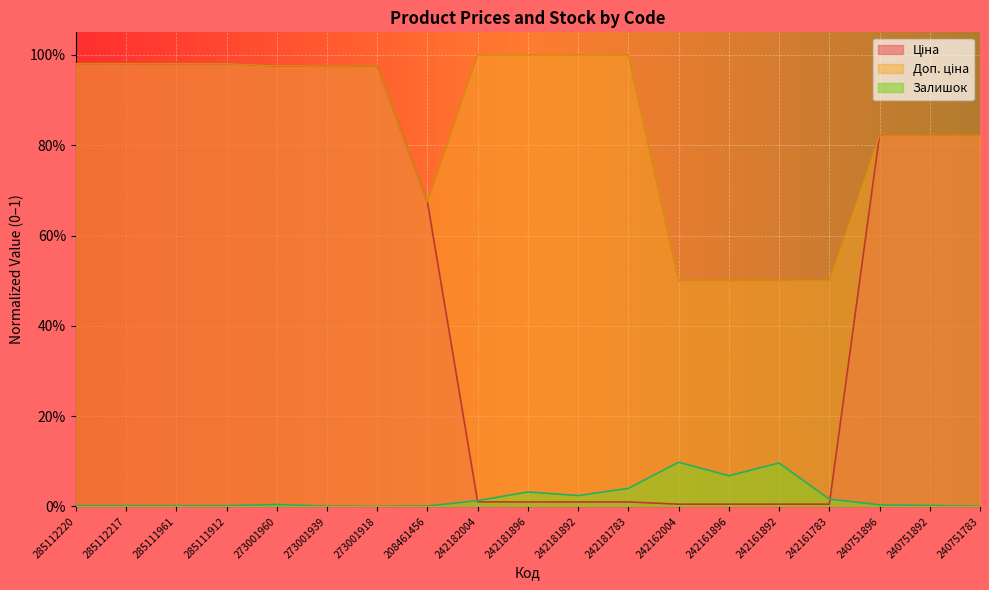

List the labels in order of Залишок value, largest first.

242162004, 242161892, 242161896, 242181783, 242181896, 242181892, 242161783, 242182004, 273001960, 240751896, 240751892, 285112220, 285112217, 285111912, 285111961, 208461456, 273001939, 240751783, 273001918